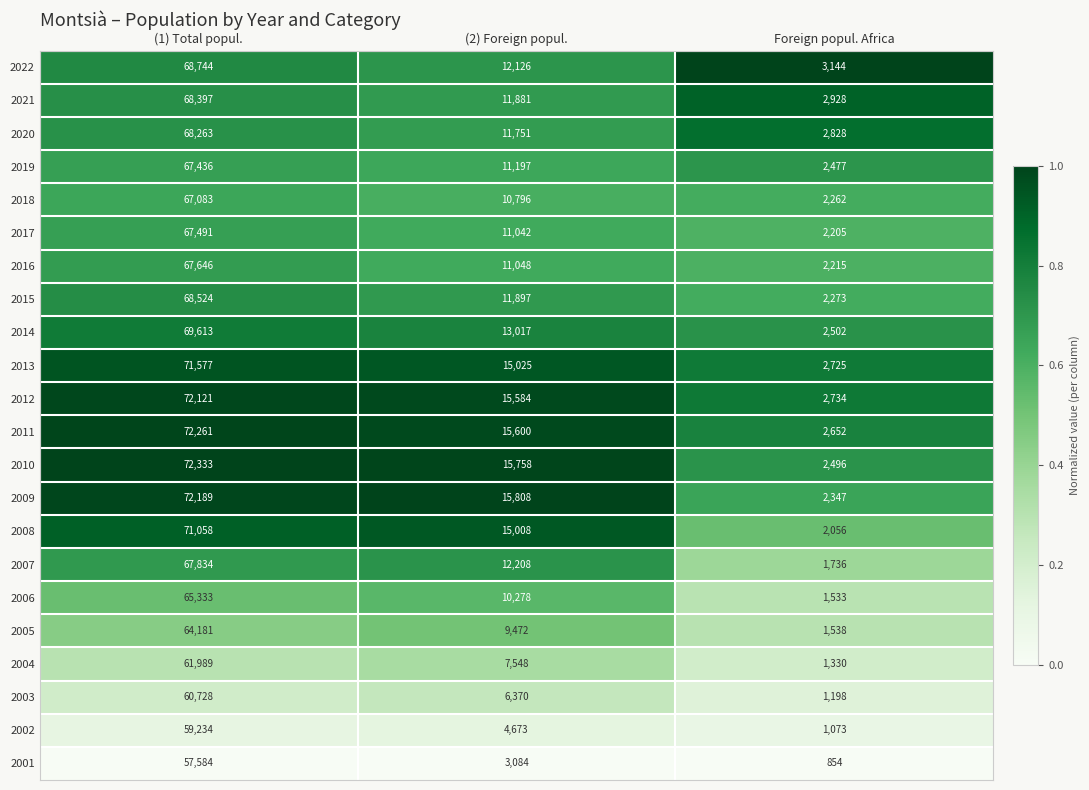

What is the total value across all series at (1) Total popul.?

1481619